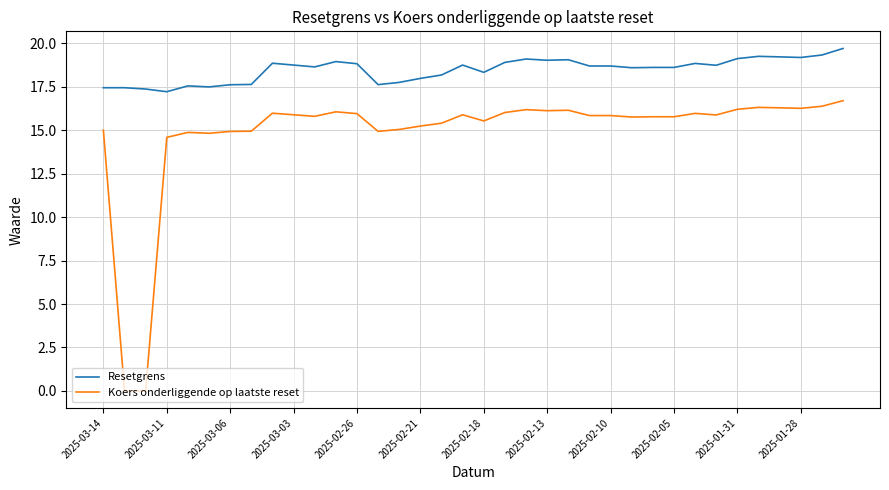

Which series has the largest total across all categories?

Resetgrens